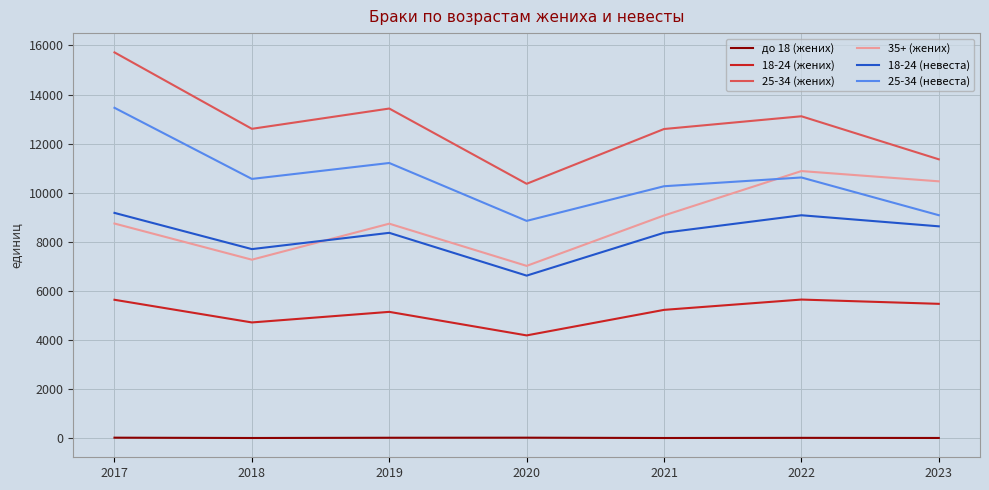

Rank the series by their maximum value, from lowest to highest.

до 18 (жених), 18-24 (жених), 18-24 (невеста), 35+ (жених), 25-34 (невеста), 25-34 (жених)